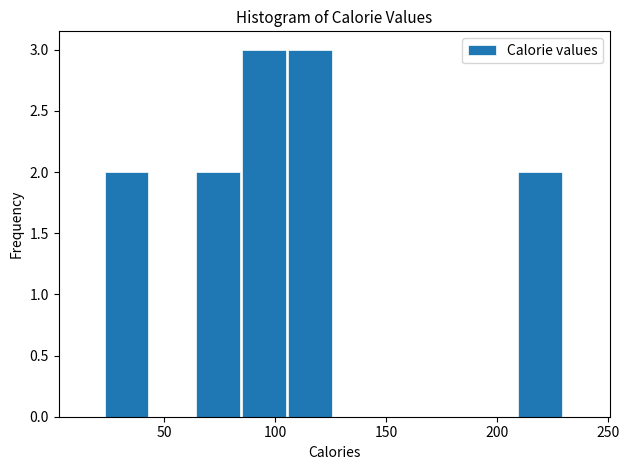

Reading left to right, transcribe this chart: for each bar, give the range it covers on the x-axis and its height. Neither the bar edges nor the heights are printed on the chart, so give them approximately, as read against the axes.

25 to 45: 2
45 to 65: 0
65 to 85: 2
85 to 105: 3
105 to 125: 3
125 to 145: 0
145 to 170: 0
170 to 190: 0
190 to 210: 0
210 to 230: 2